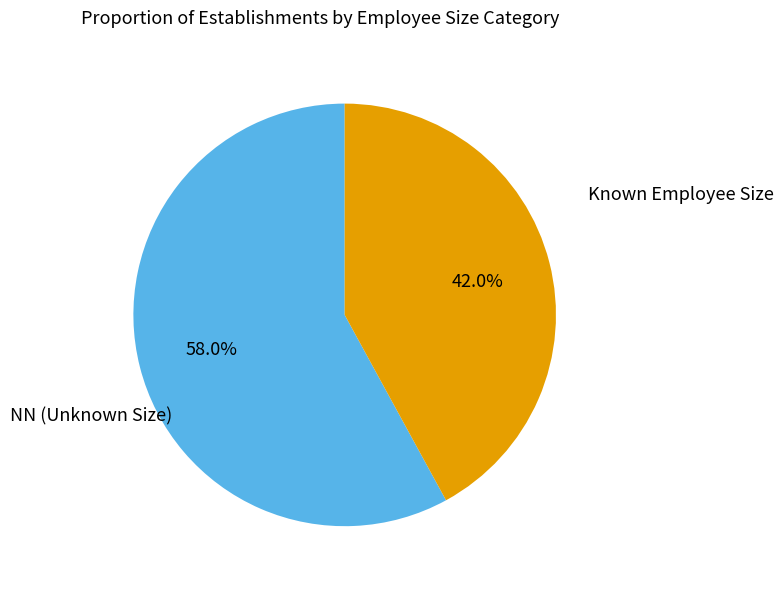

Is there any slice that represents more than half of the pie?

Yes